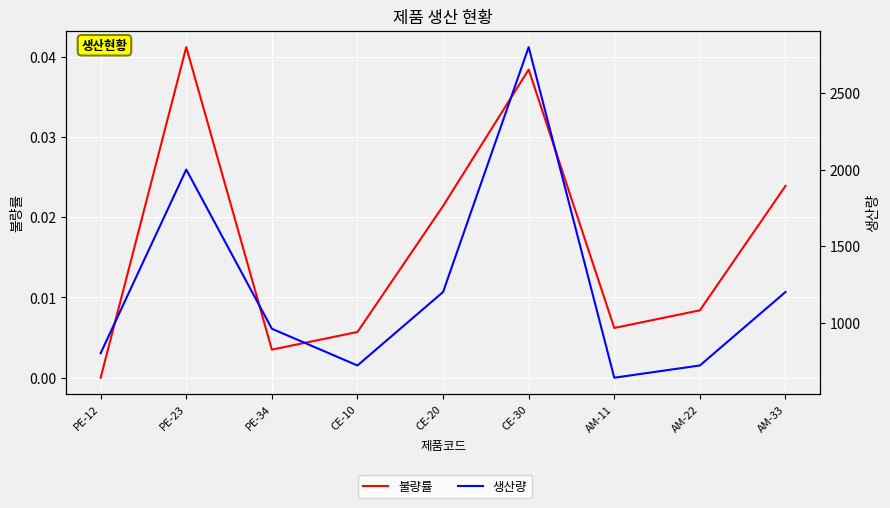

What position from the right is PE-34?

7